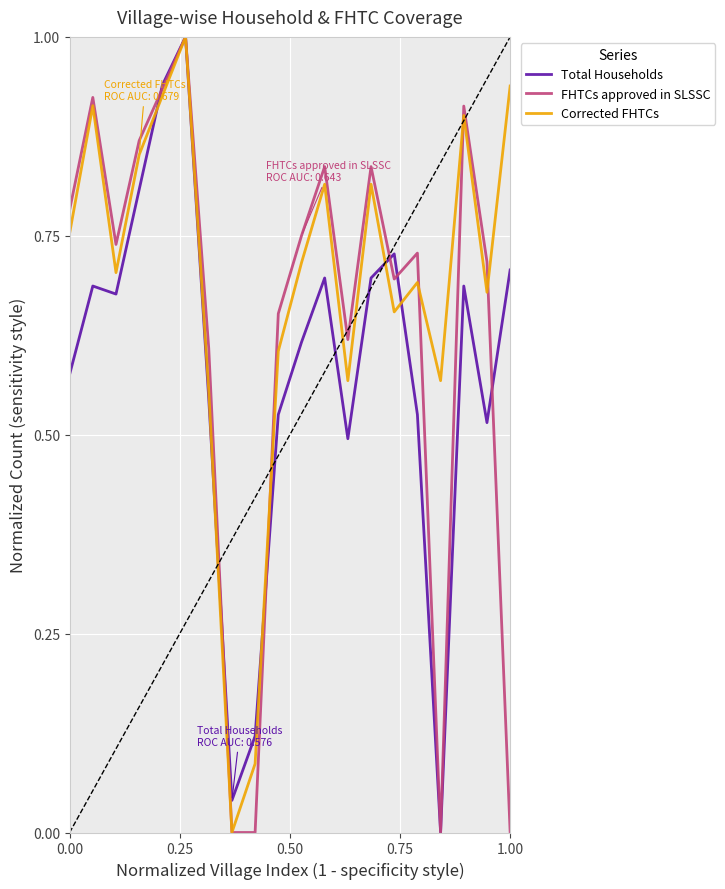

Which series has the largest total across all categories?

Corrected FHTCs